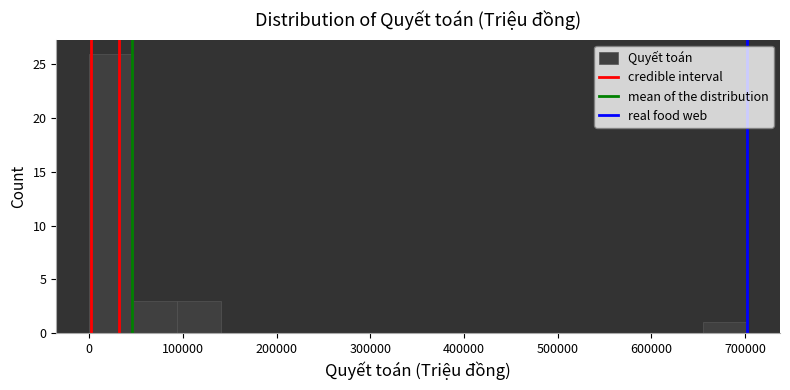

What is the height of the bar covering 50000 to 90000 on the x-axis? Neither the bar edges nor the heights are printed on the chart, so give them approximately, as read against the axes.

3